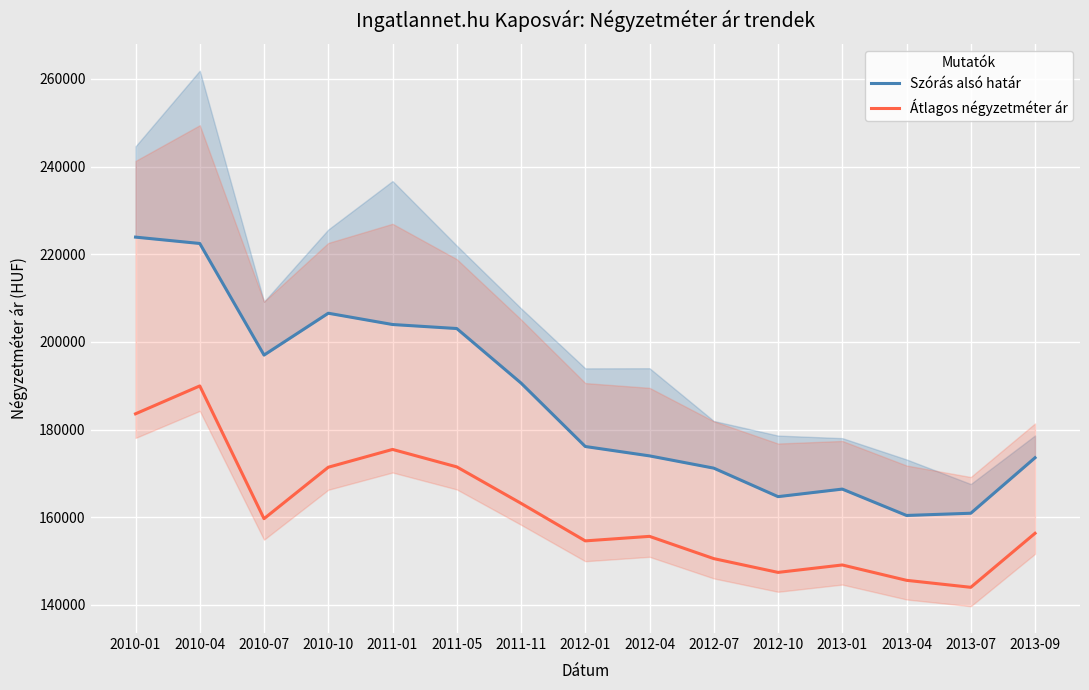

At which label does Átlagos négyzetméter ár reach its minimum?

2013-07